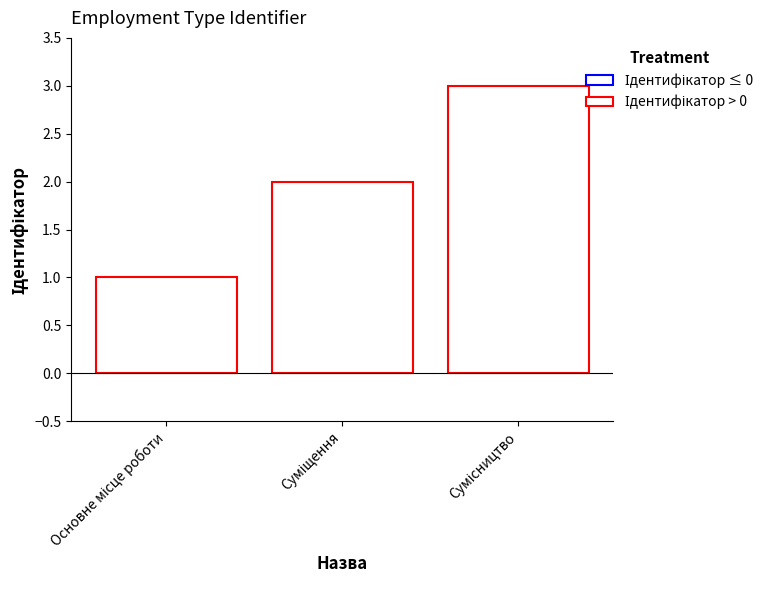

What is the sum of all values?

6